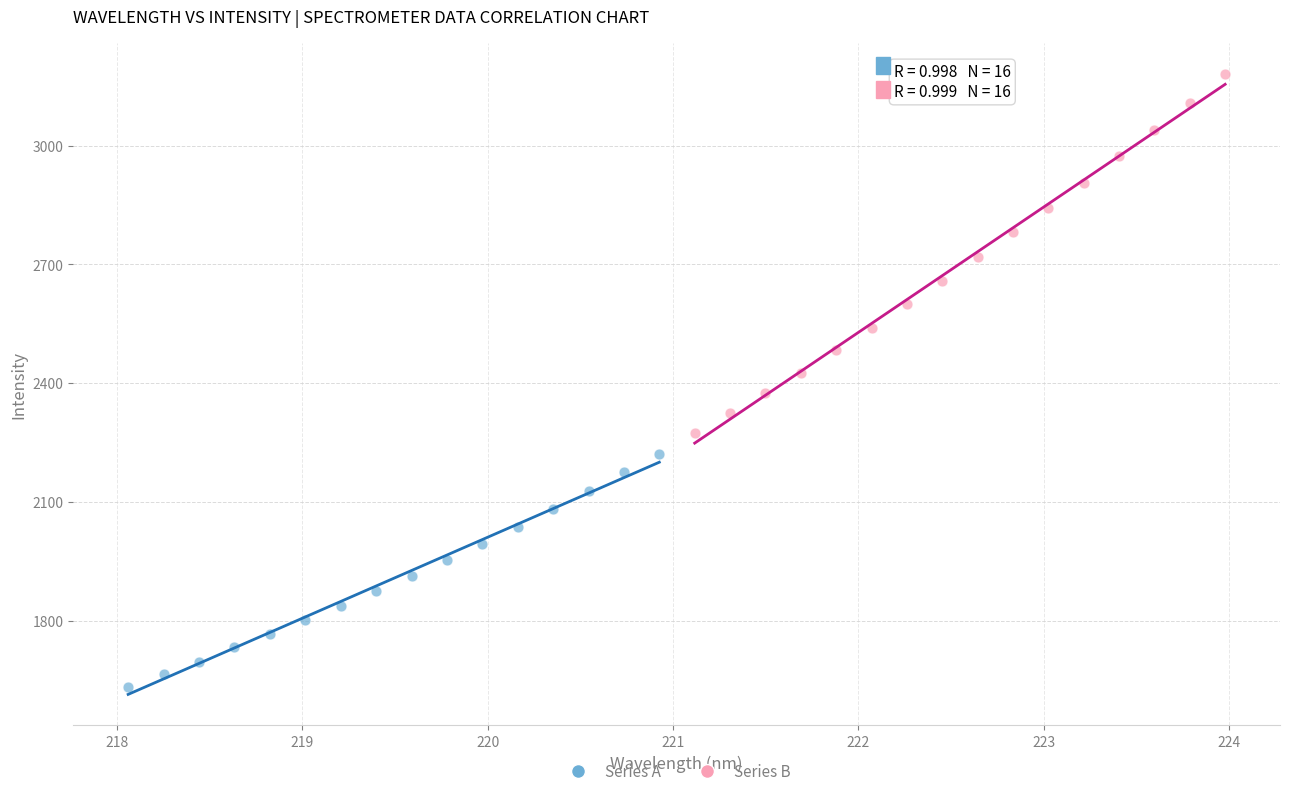

Which series has the widest spread of Y values?

Series B